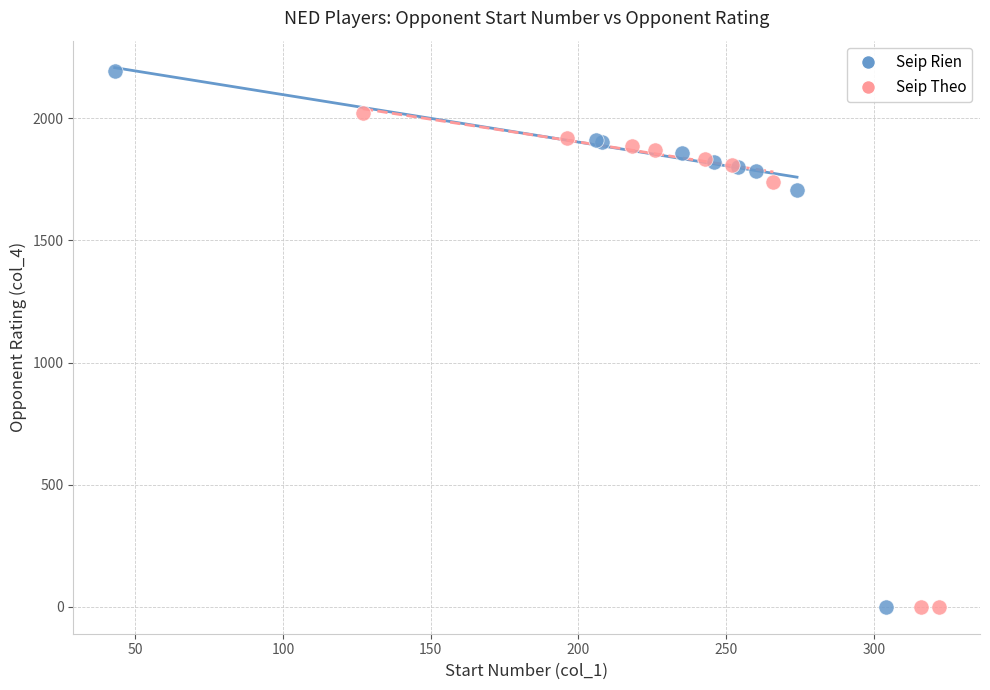

What are all the series names shown in the legend?

Seip Rien, Seip Theo